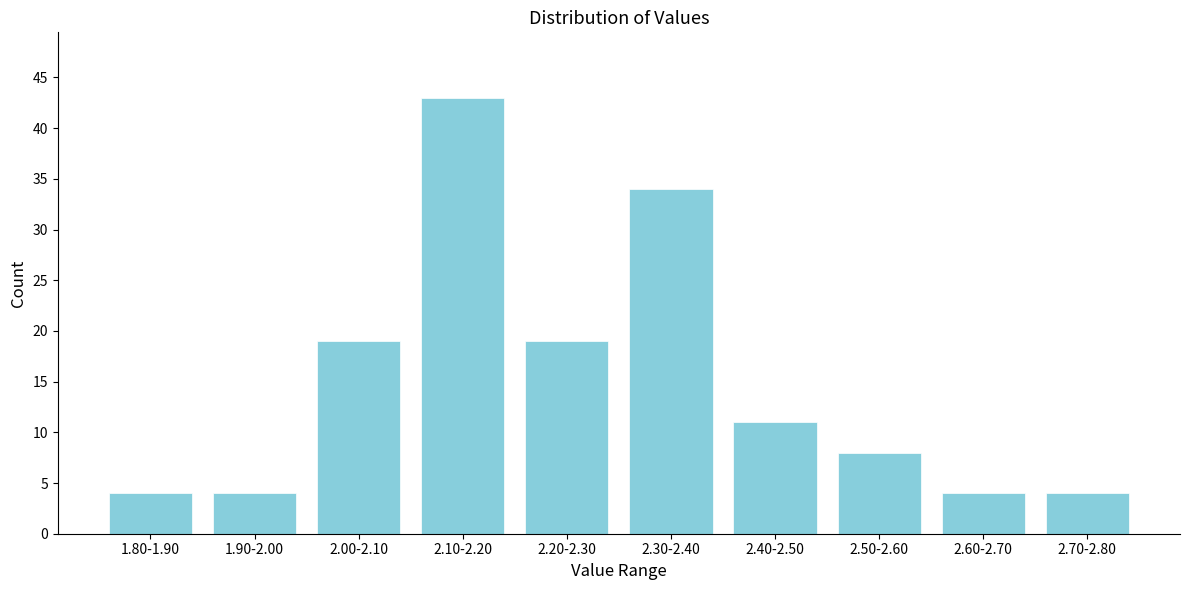

Reading left to right, list all the values displayed in this chart.

4	4	19	43	19	34	11	8	4	4